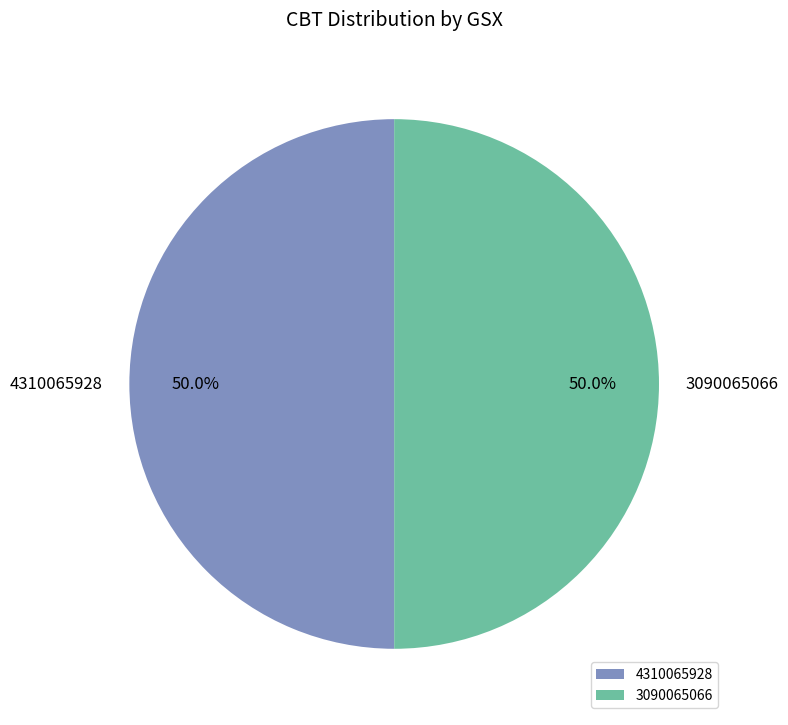

Approximately how many times larger is the value at 4310065928 compared to 3090065066?

1.0